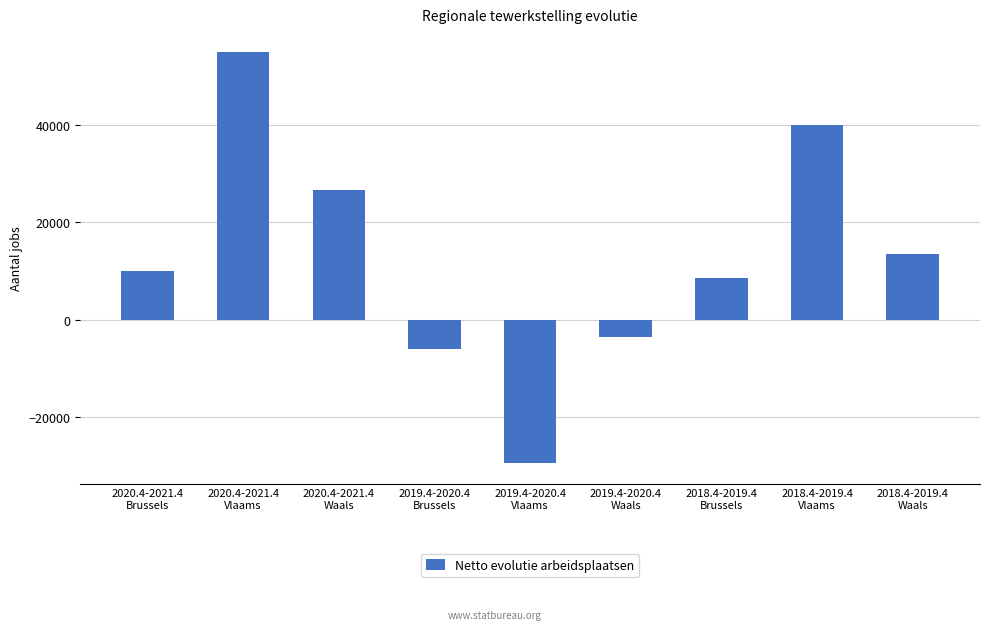

List the labels in order of value, largest first.

2020.4-2021.4
Vlaams, 2018.4-2019.4
Vlaams, 2020.4-2021.4
Waals, 2018.4-2019.4
Waals, 2020.4-2021.4
Brussels, 2018.4-2019.4
Brussels, 2019.4-2020.4
Waals, 2019.4-2020.4
Brussels, 2019.4-2020.4
Vlaams